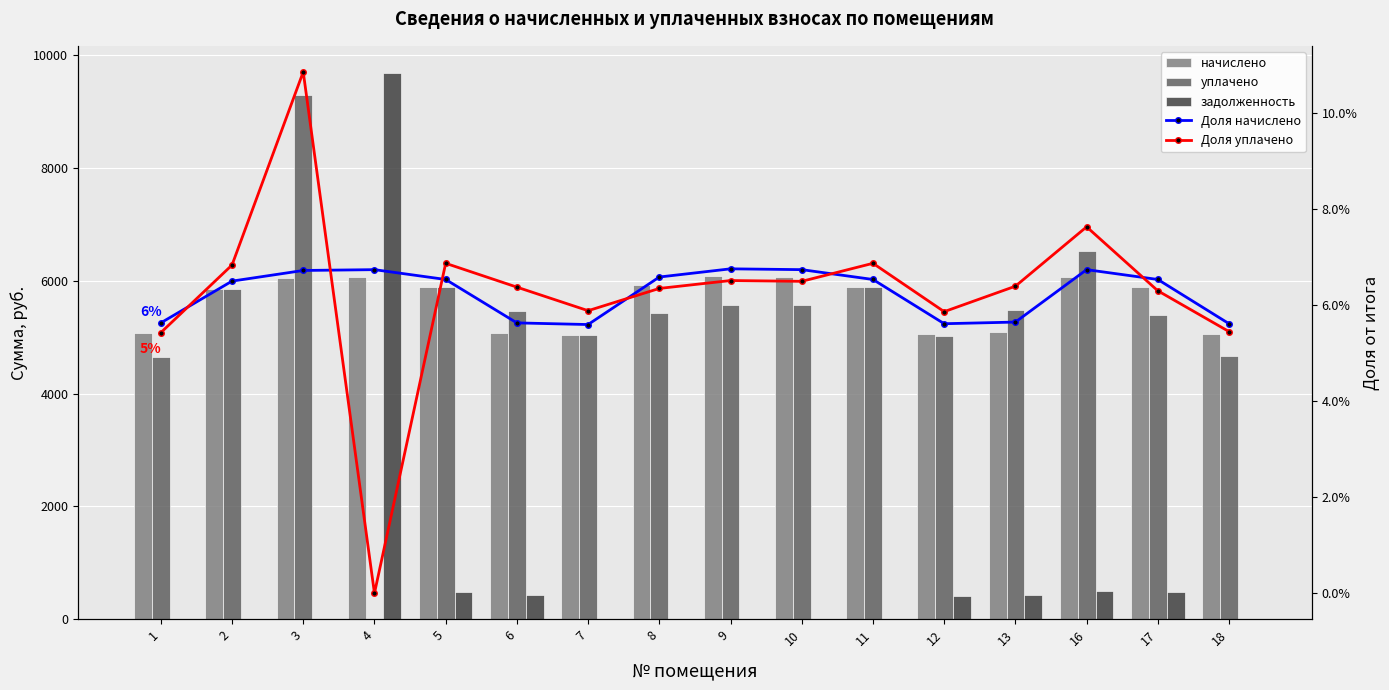

At 12, list the series in order from largest to smallest.

начислено, уплачено, задолженность, Доля уплачено, Доля начислено